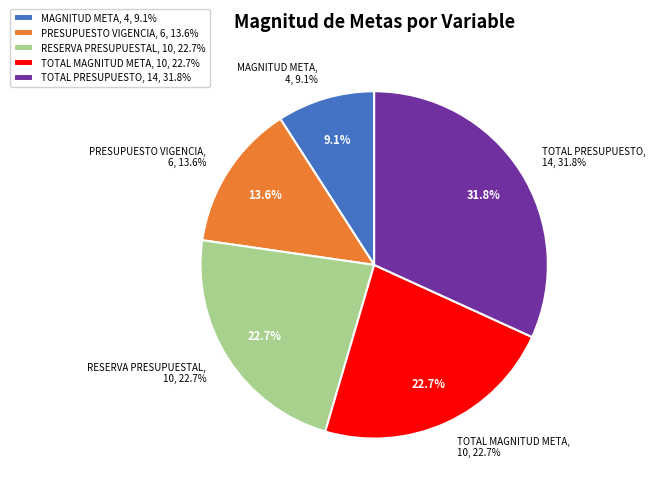

To the nearest percent, what percentage of the pie is TOTAL MAGNITUD META?

23%